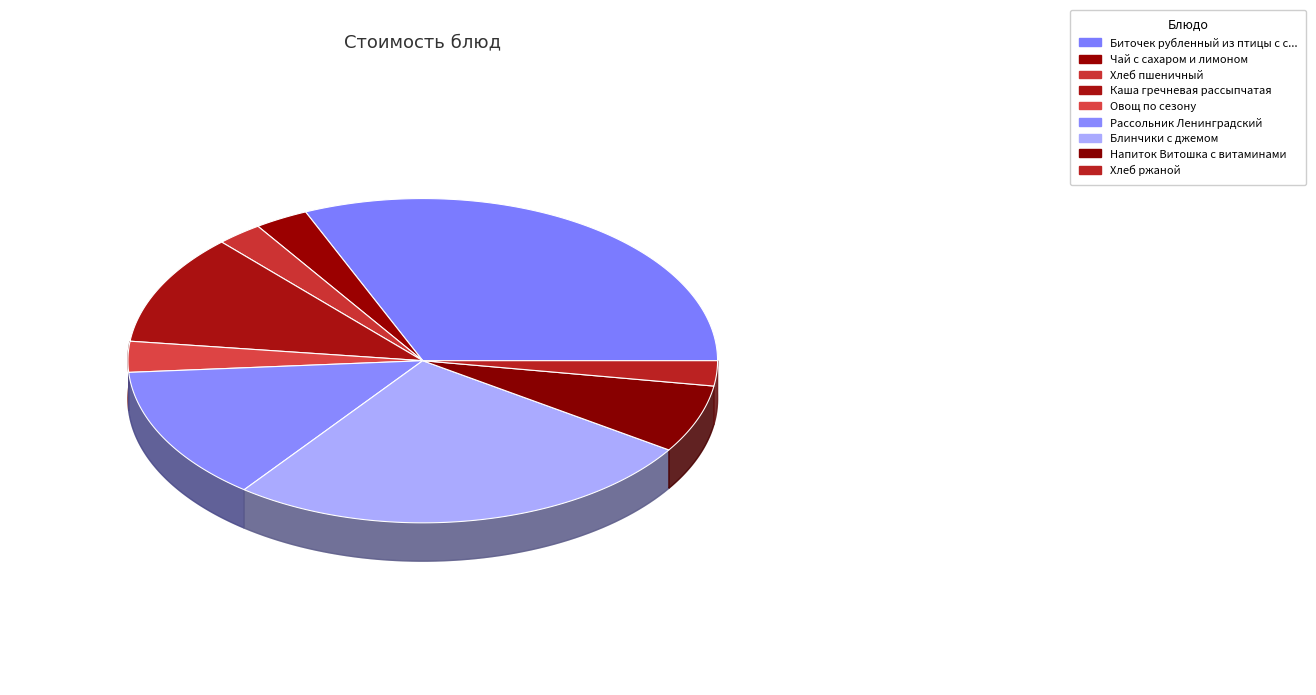

Is it true that Чай с сахаром и лимоном is 13% of the pie?

False